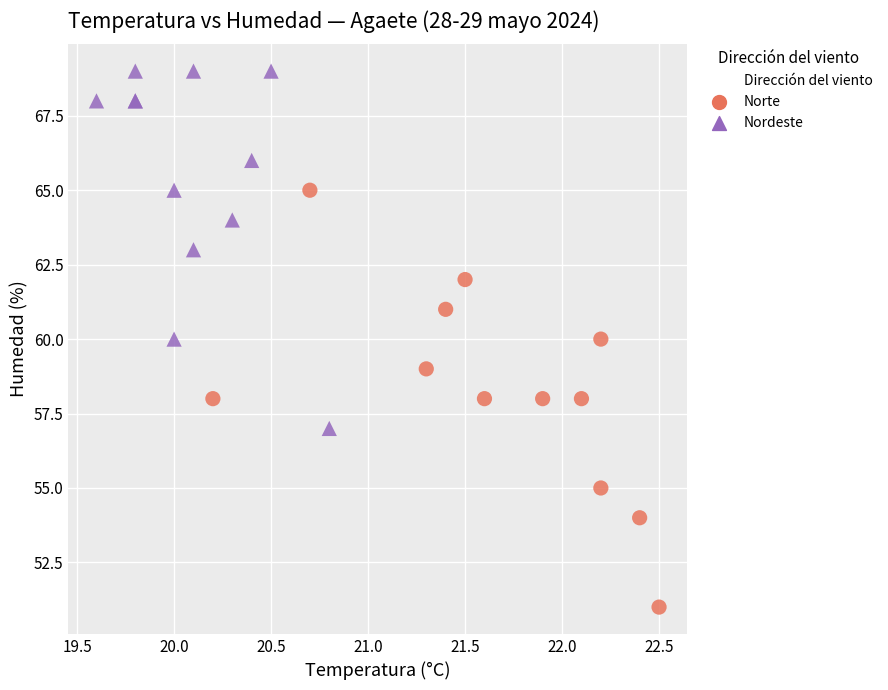

Which series contains the lowest Y value?

Norte